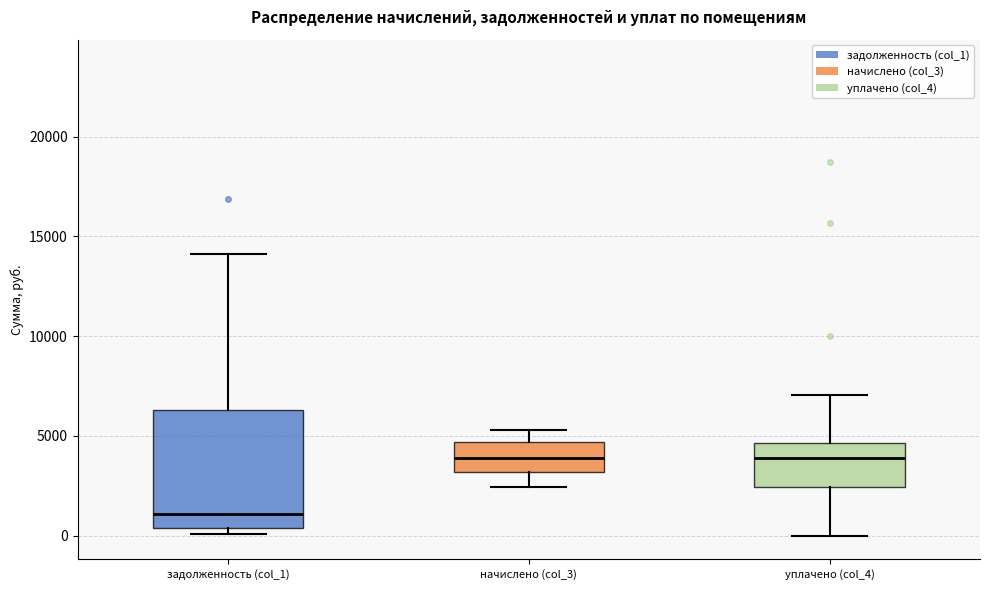

Which box's median line is the lowest?

задолженность (col_1)